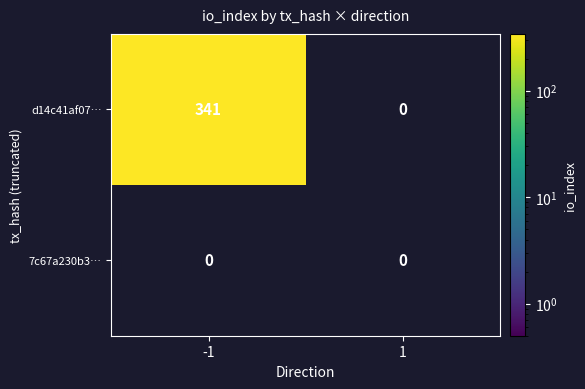

Between 1 and -1, which is larger?

-1